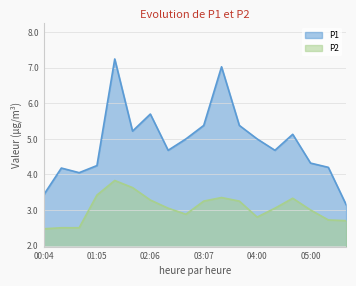

What is the label of the 2nd point from the left?

00:24